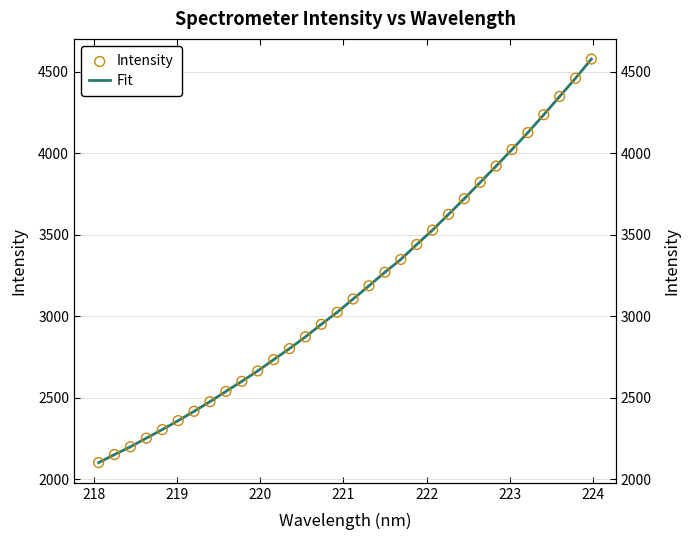

Which series has the largest total across all categories?

Fit